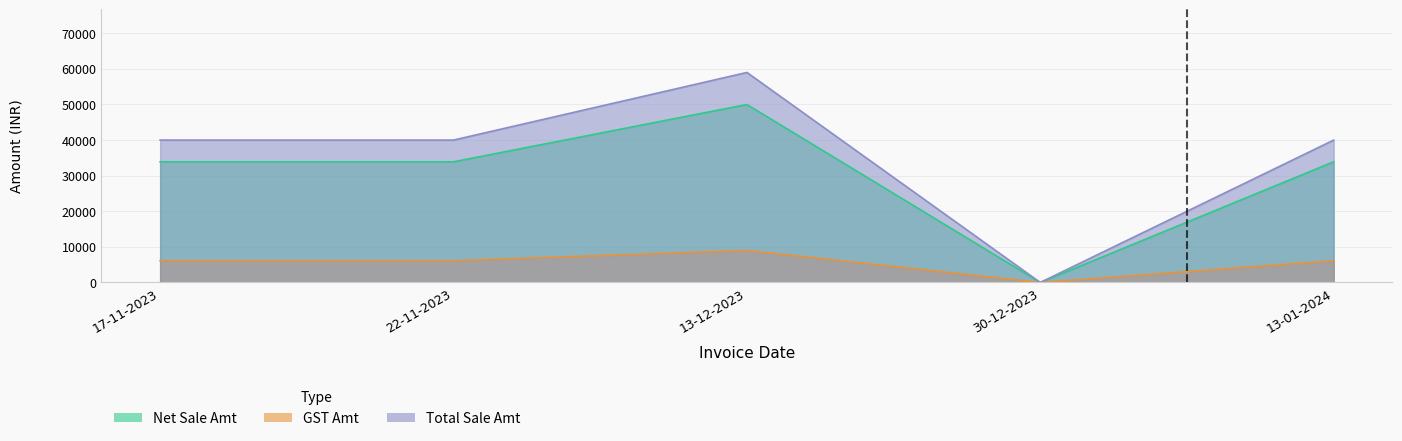

Which label corresponds to the smallest value in the chart?

30-12-2023